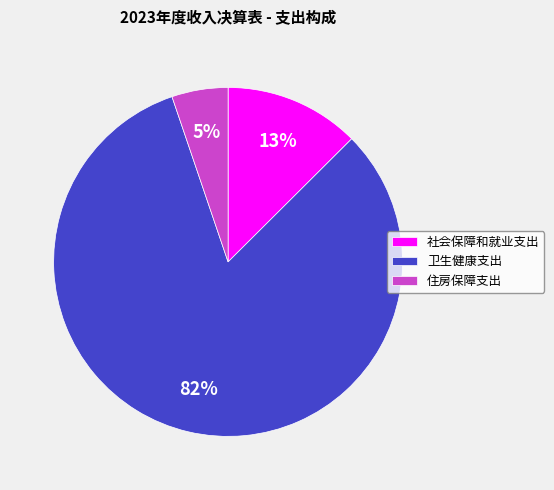

Does 社会保障和就业支出 account for over 50% of the chart?

No